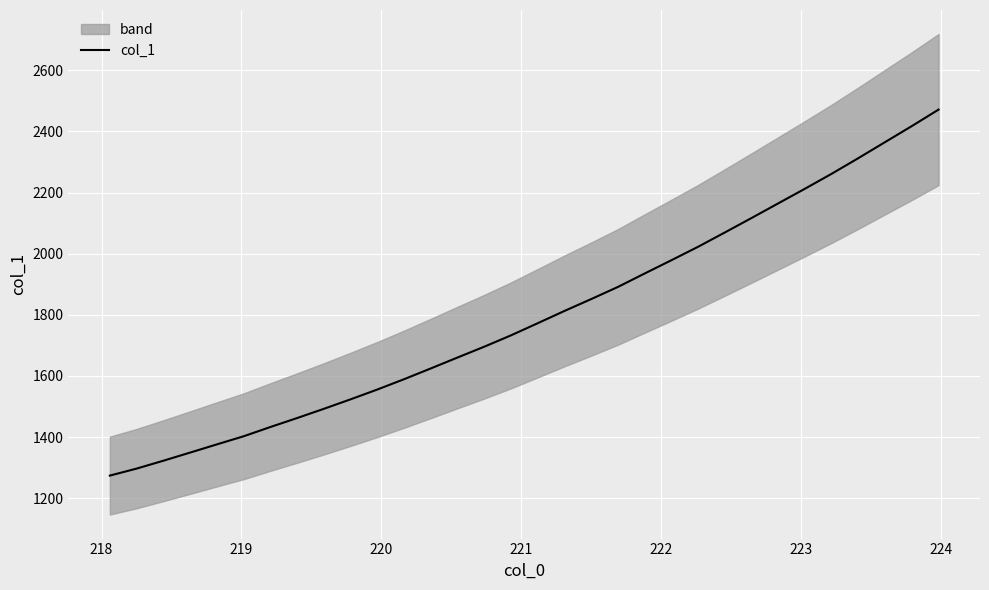

What is the maximum value for col_1?

2471.2